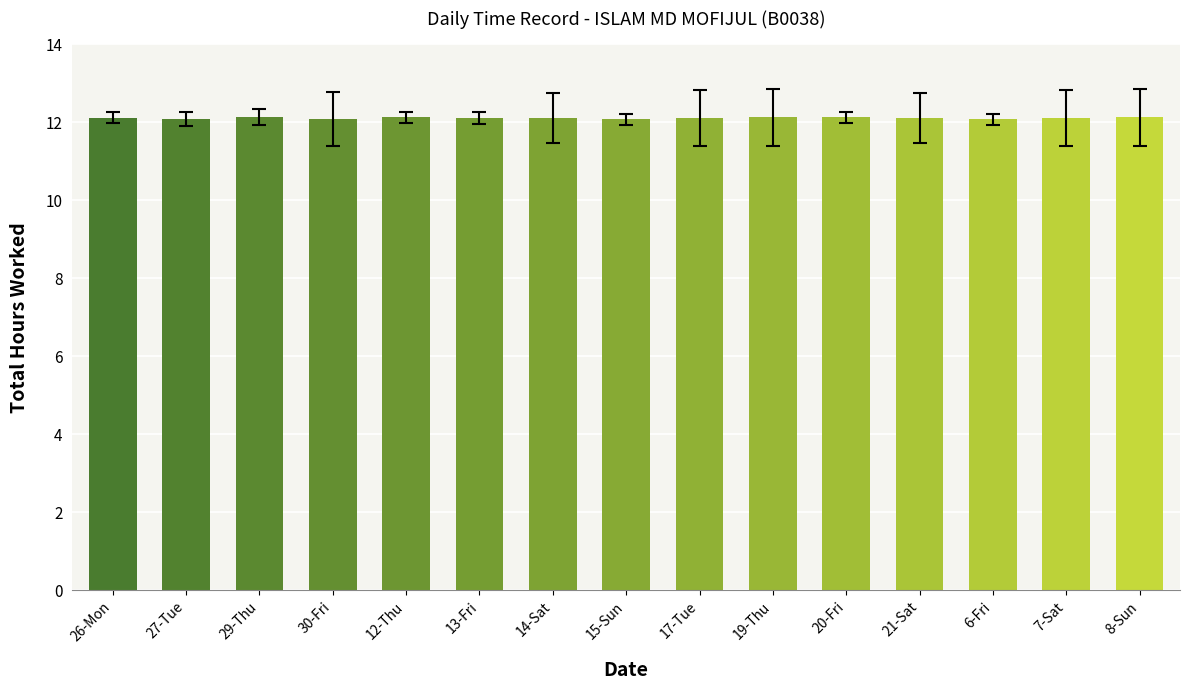

What is the maximum value shown in the chart?

12.1